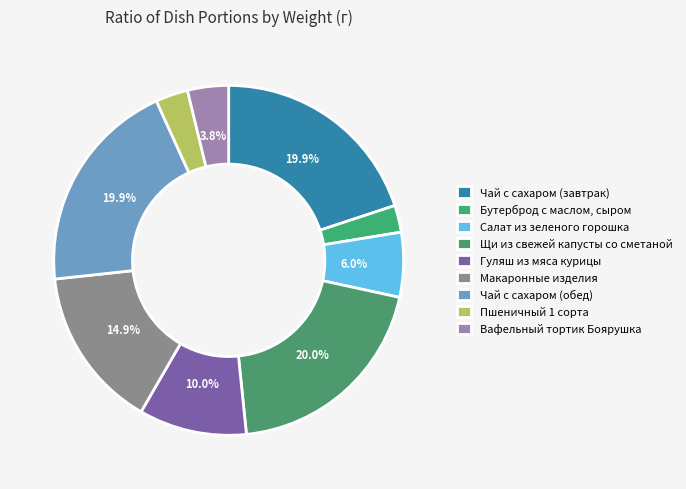

How many slices are in this pie chart?

9